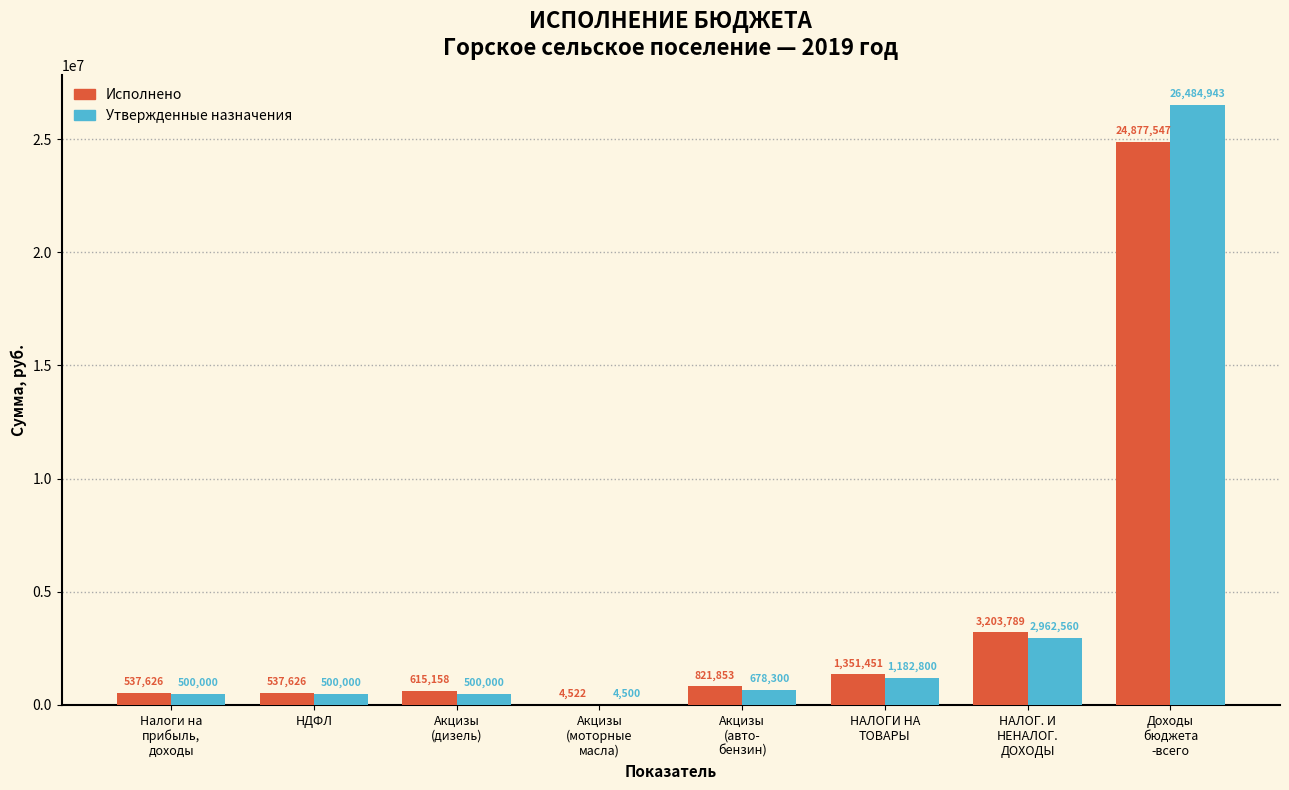

Count the number of data series in this chart.

2